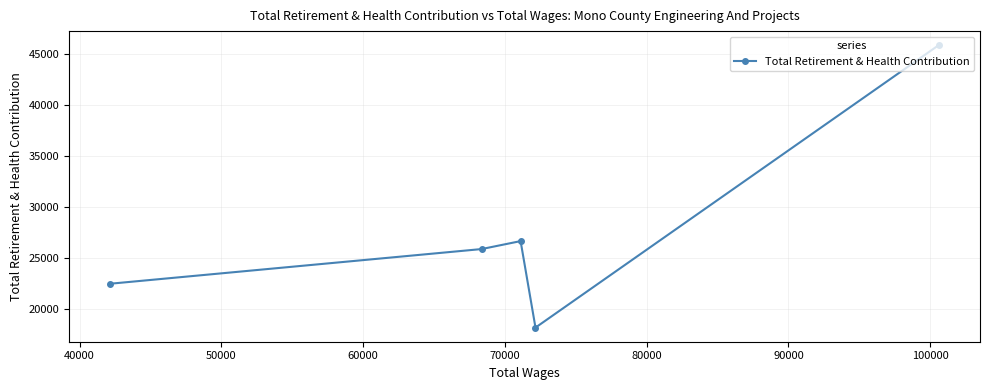

What is the average value?

27813